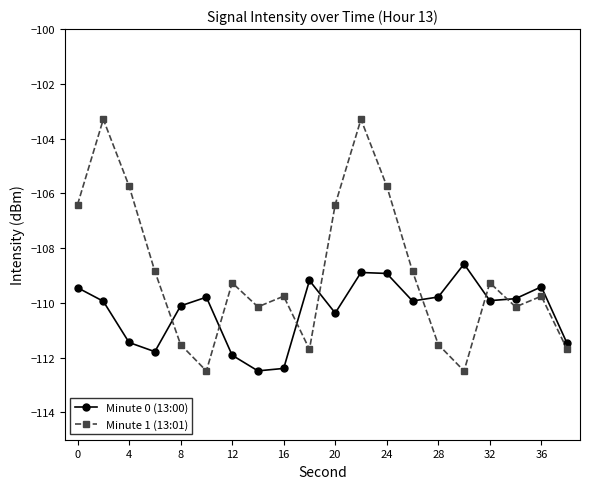

What is the value of the Minute 1 (13:01) point at the 8th from the left?

-110.1